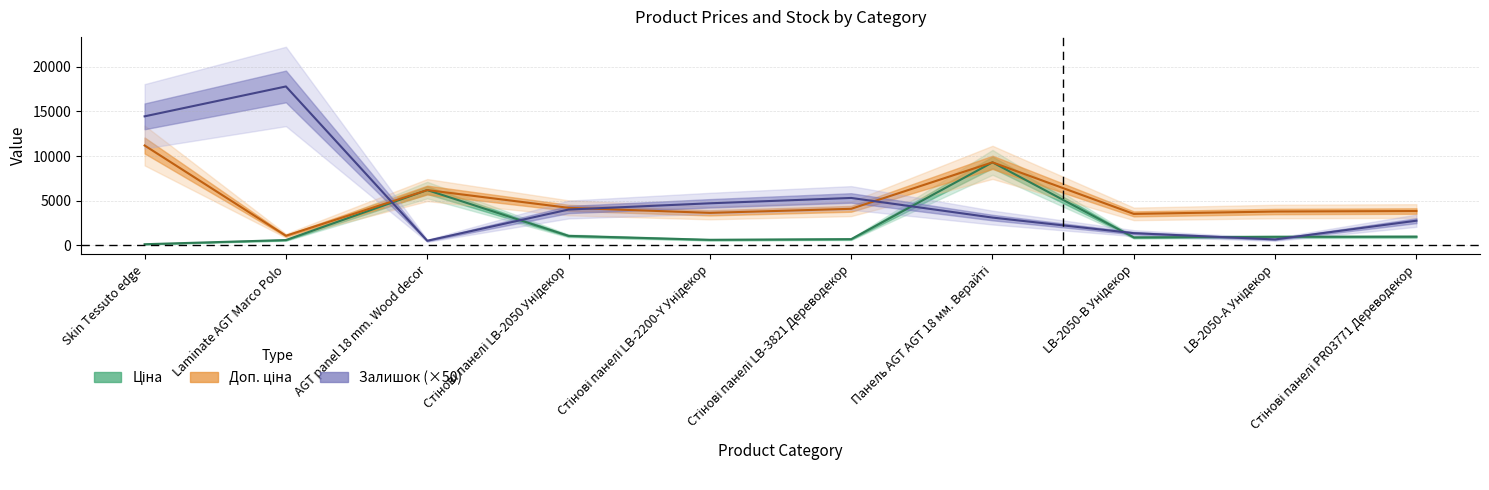

True or false: Доп. ціна has a value of 4082.3 at Стінові панелі LB-3821 Дереводекор.

True